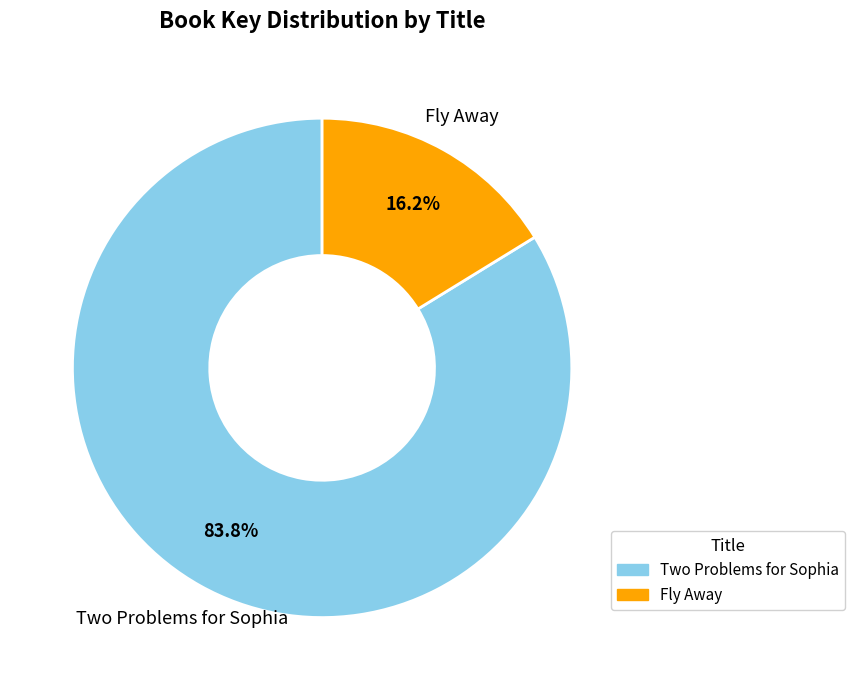

To the nearest percent, what is the combined percentage of Two Problems for Sophia and Fly Away?

100%